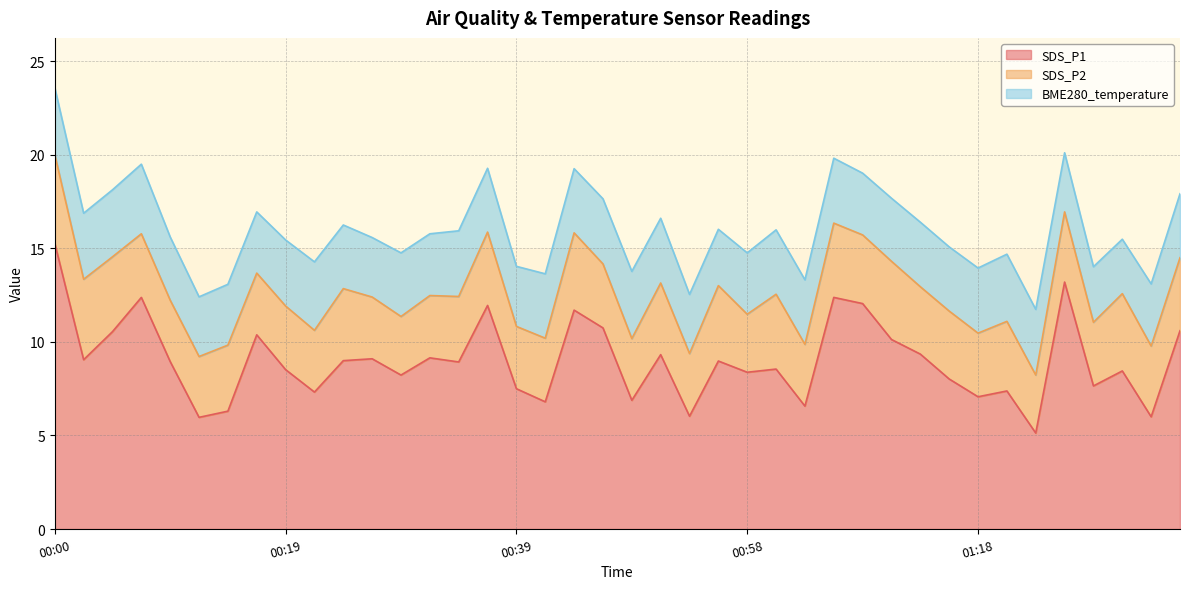

Count the number of categories in the chart.

40